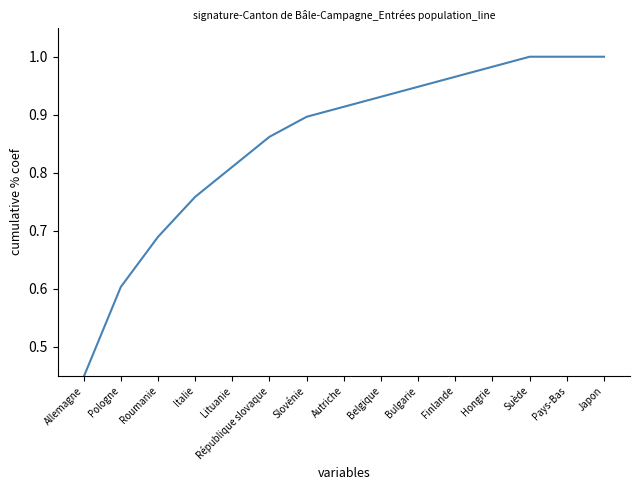

Is it true that the value at Pays-Bas is 0.6?

False